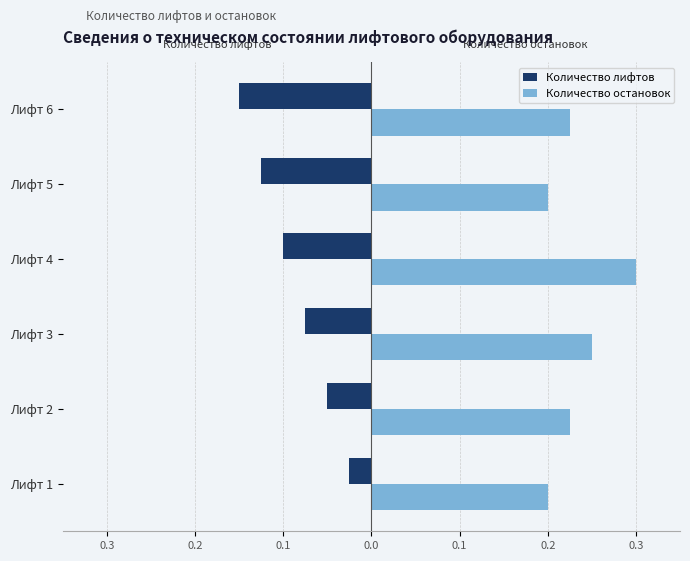

What is the difference between the maximum and minimum values in the Количество остановок series?

0.1